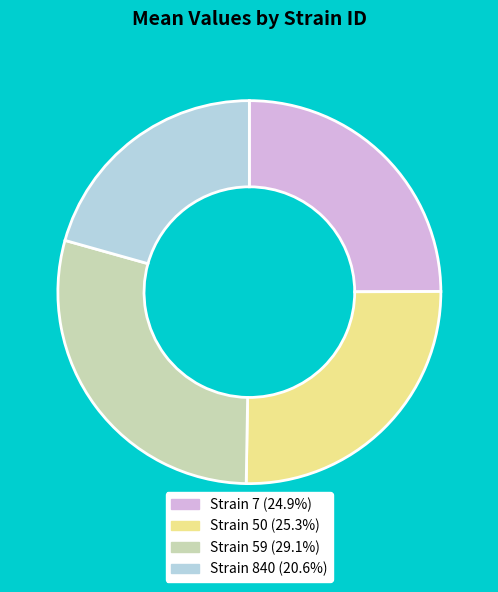

Does any single category account for the majority?

No